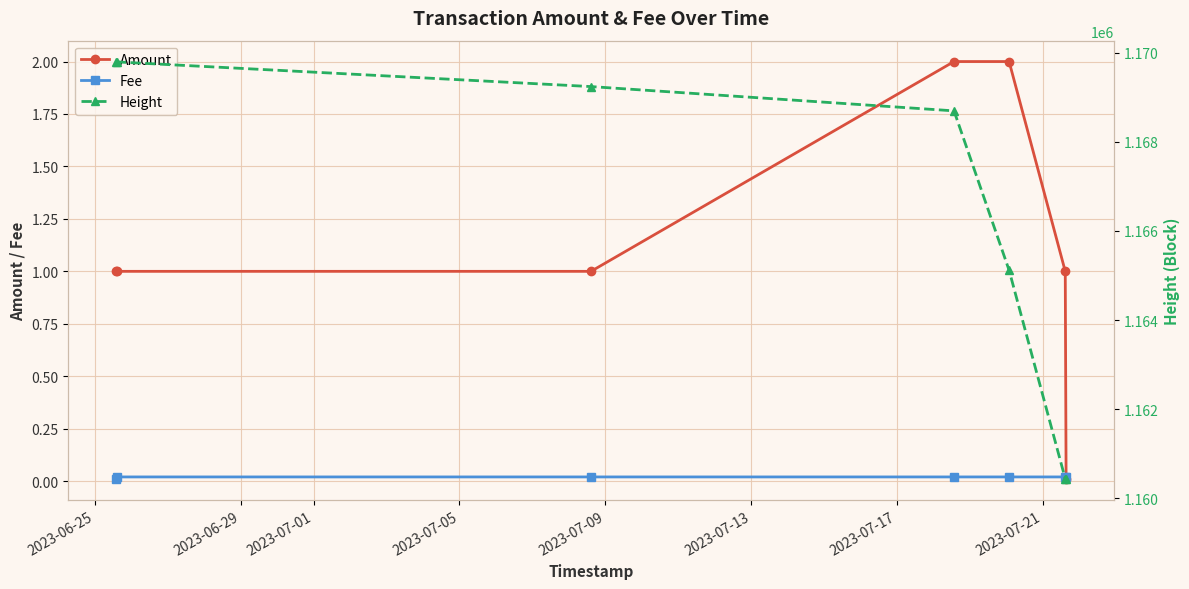

True or false: Fee and Height intersect in this chart.

False